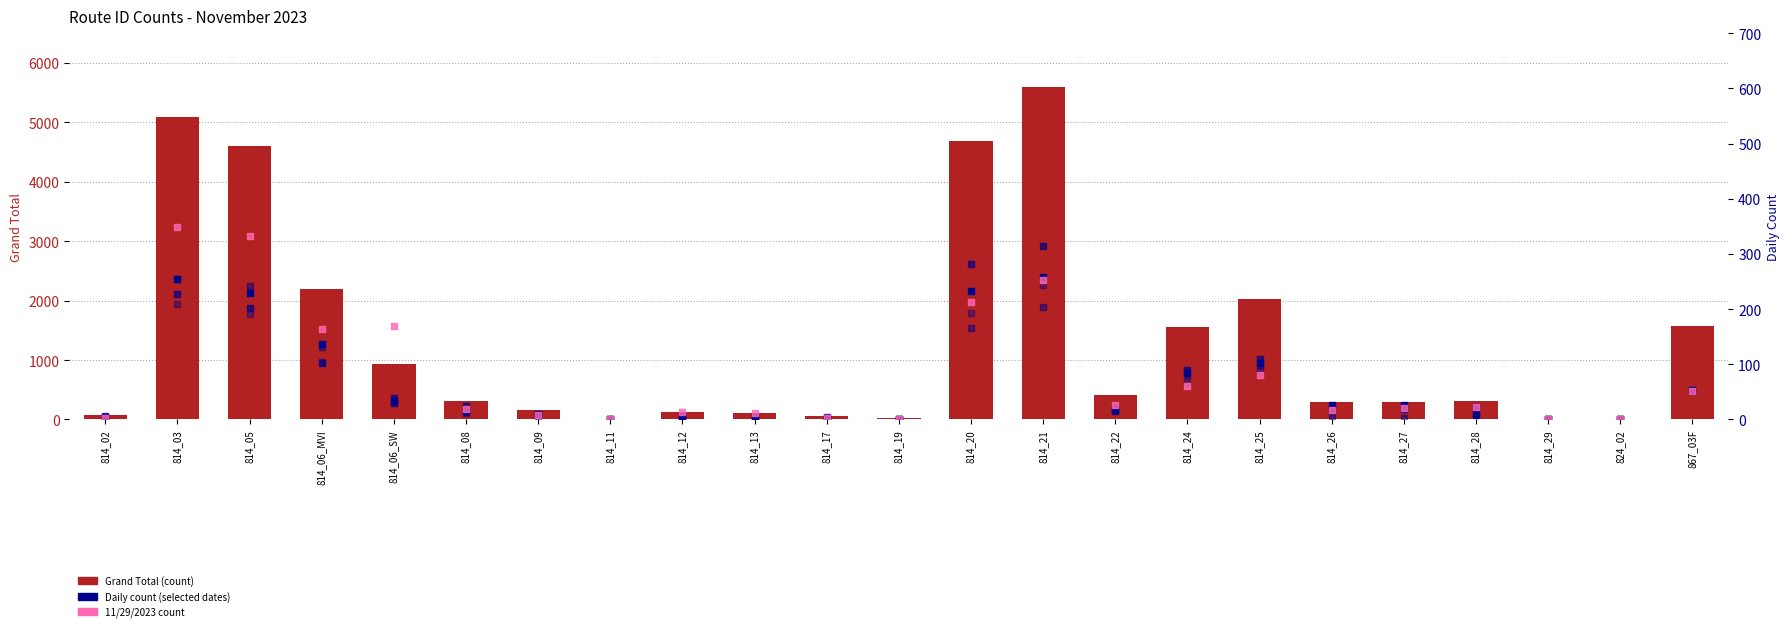

Which series contains the highest Y value?

Grand Total